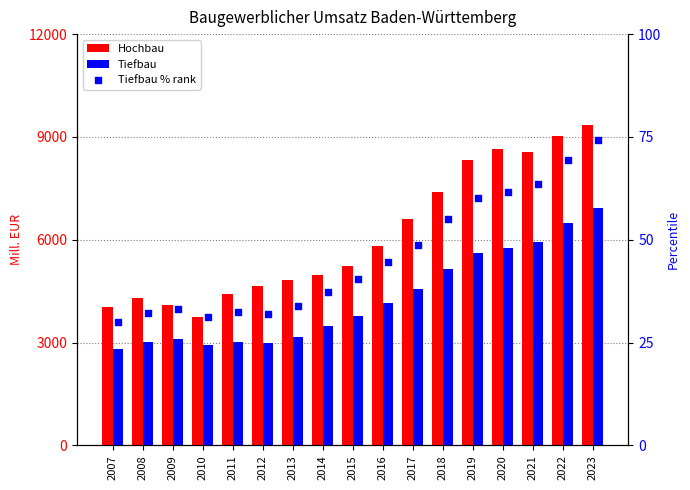

Which series has the largest total across all categories?

Hochbau